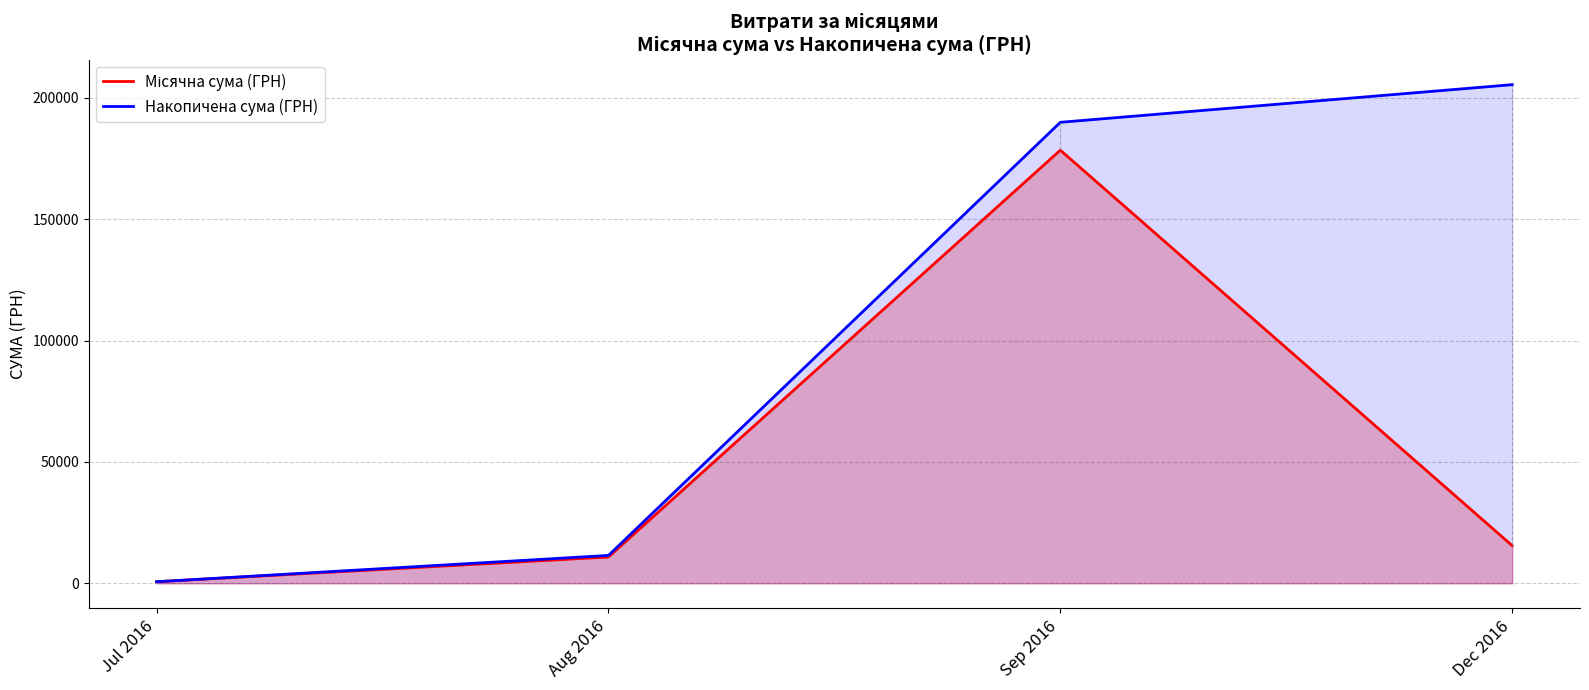

How many values in the Місячна сума (ГРН) series exceed 15510?

1